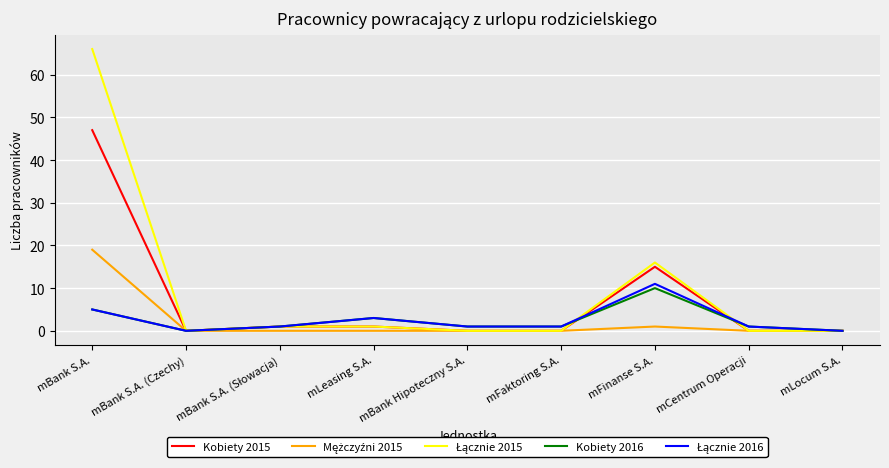

How many distinct data groups are displayed?

5